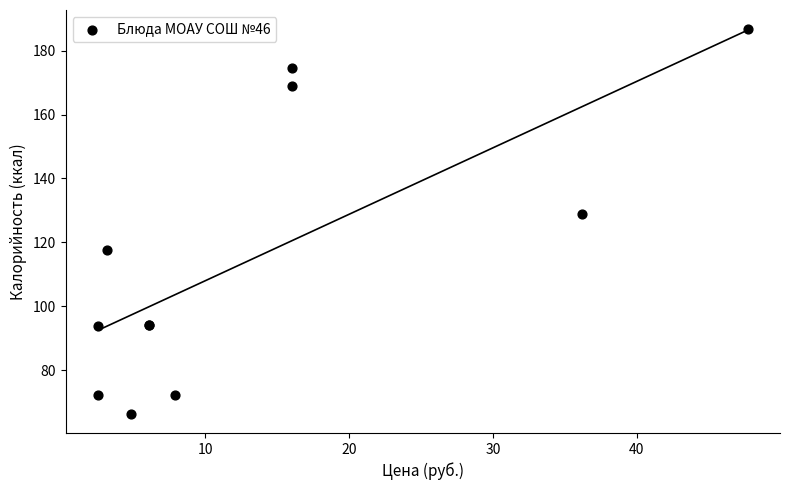

What Y value in the scatter plot is closest to 126?

129.0